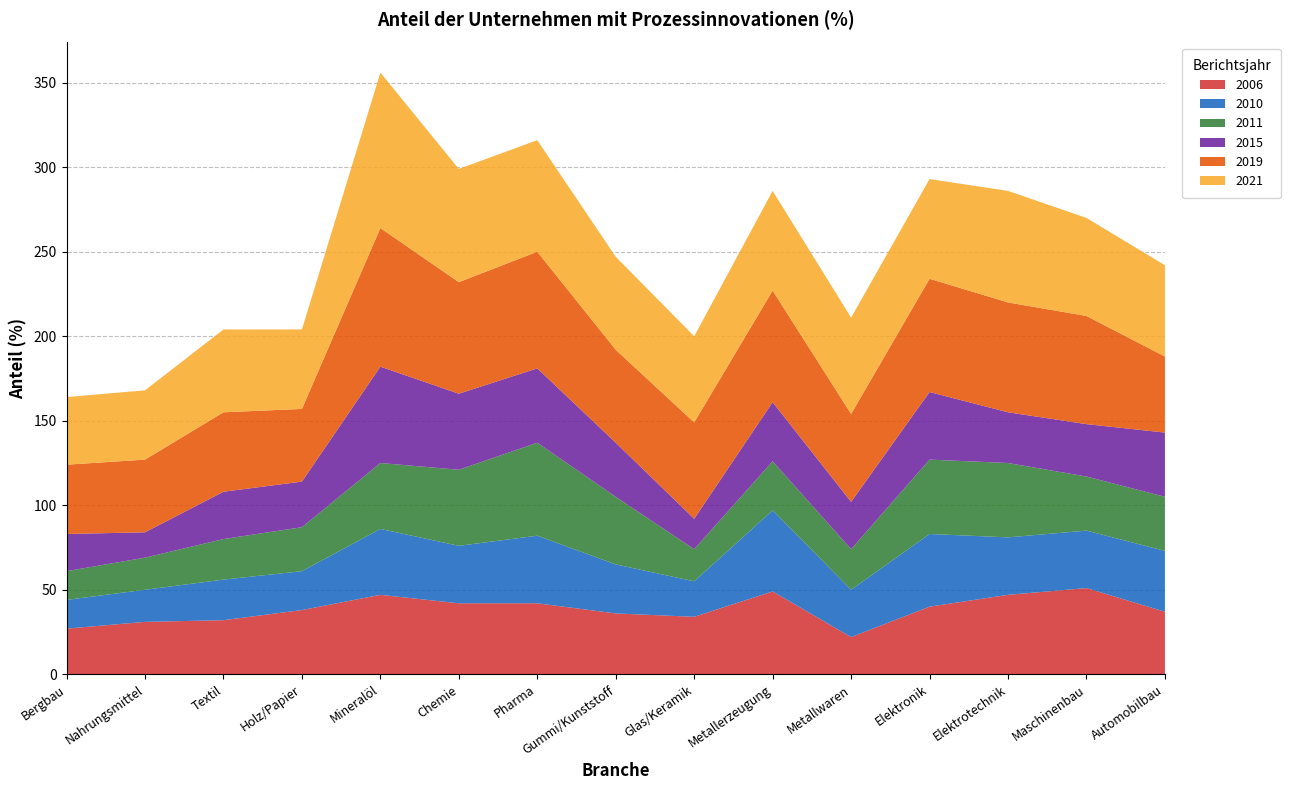

Reading left to right, what are all the values shown in this chart?

2006: 27	31	32	38	47	42	42	36	34	49	22	40	47	51	37
2010: 17	19	24	23	39	34	40	29	21	48	28	43	34	34	36
2011: 17	19	24	26	39	45	55	40	19	29	24	44	44	32	32
2015: 22	15	28	27	57	45	44	32	18	35	28	40	30	31	38
2019: 41	43	47	43	82	66	69	55	57	66	52	67	65	64	45
2021: 40	41	49	47	92	67	66	55	51	59	57	59	66	58	54